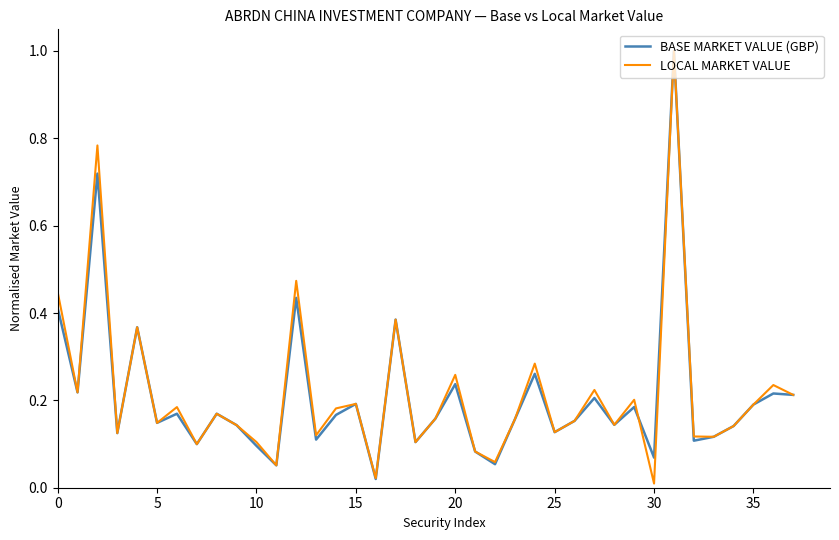

Does the chart have visible grid lines?

No